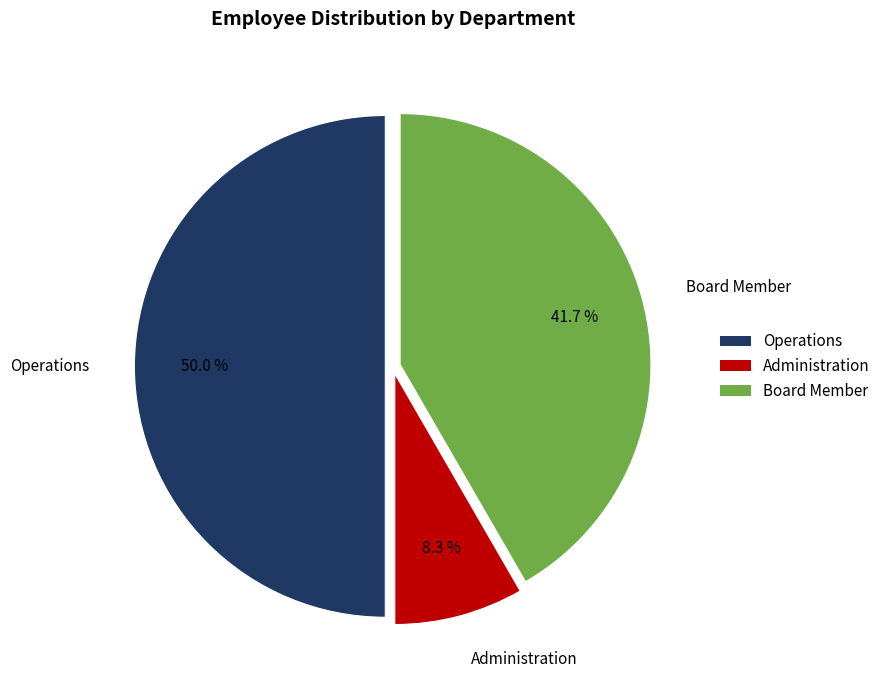

Rank the categories by value from highest to lowest.

Operations, Board Member, Administration